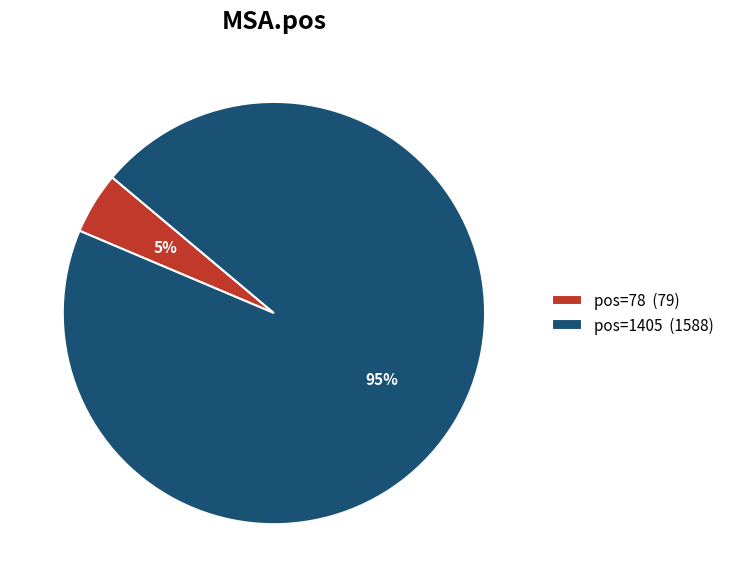

Count the number of slices in the pie.

2